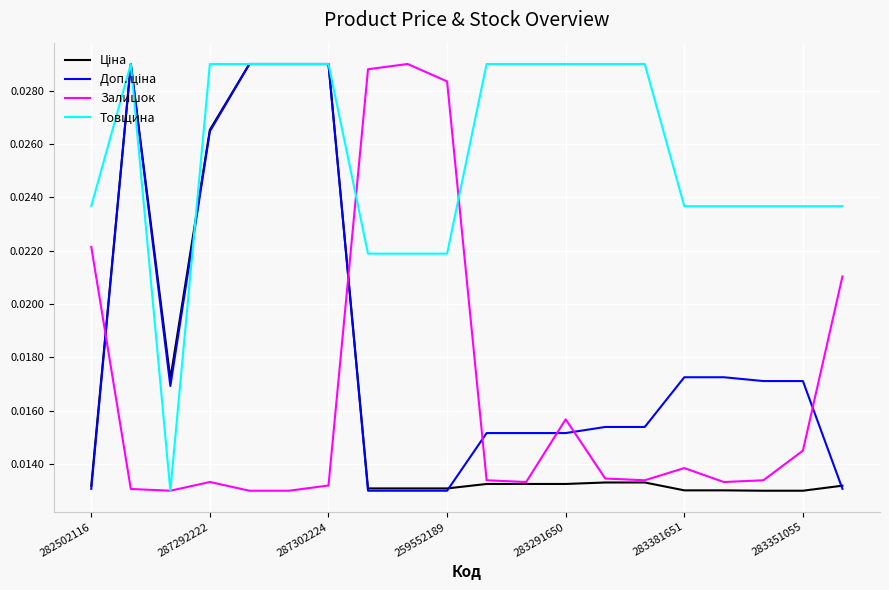

Which series has the largest total across all categories?

Товщина